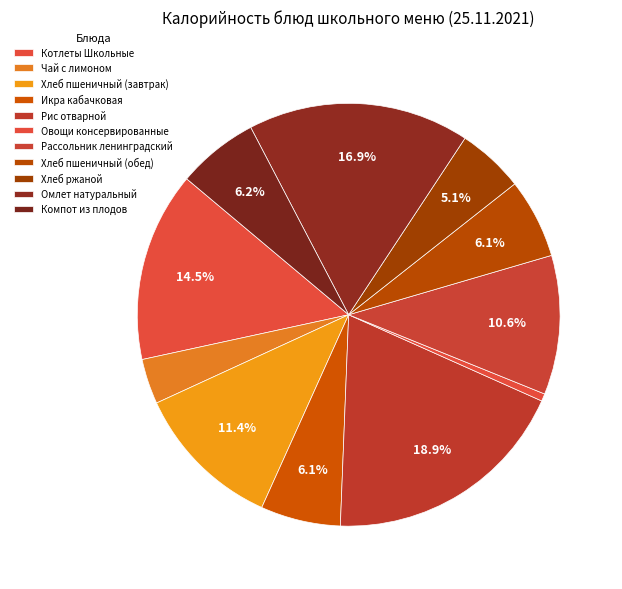

Does Компот из плодов account for over 50% of the chart?

No